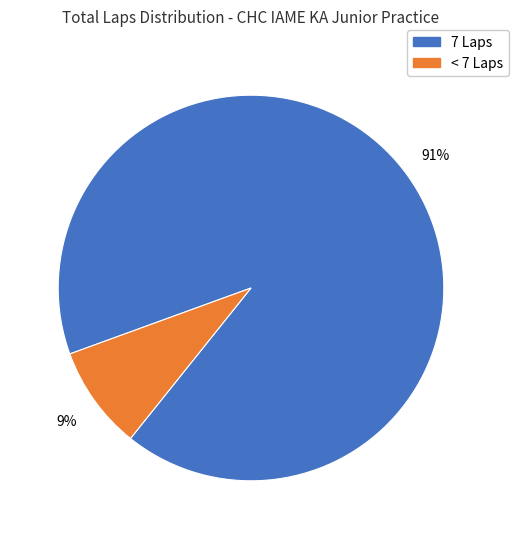

To the nearest percent, what is the average slice percentage?

50%